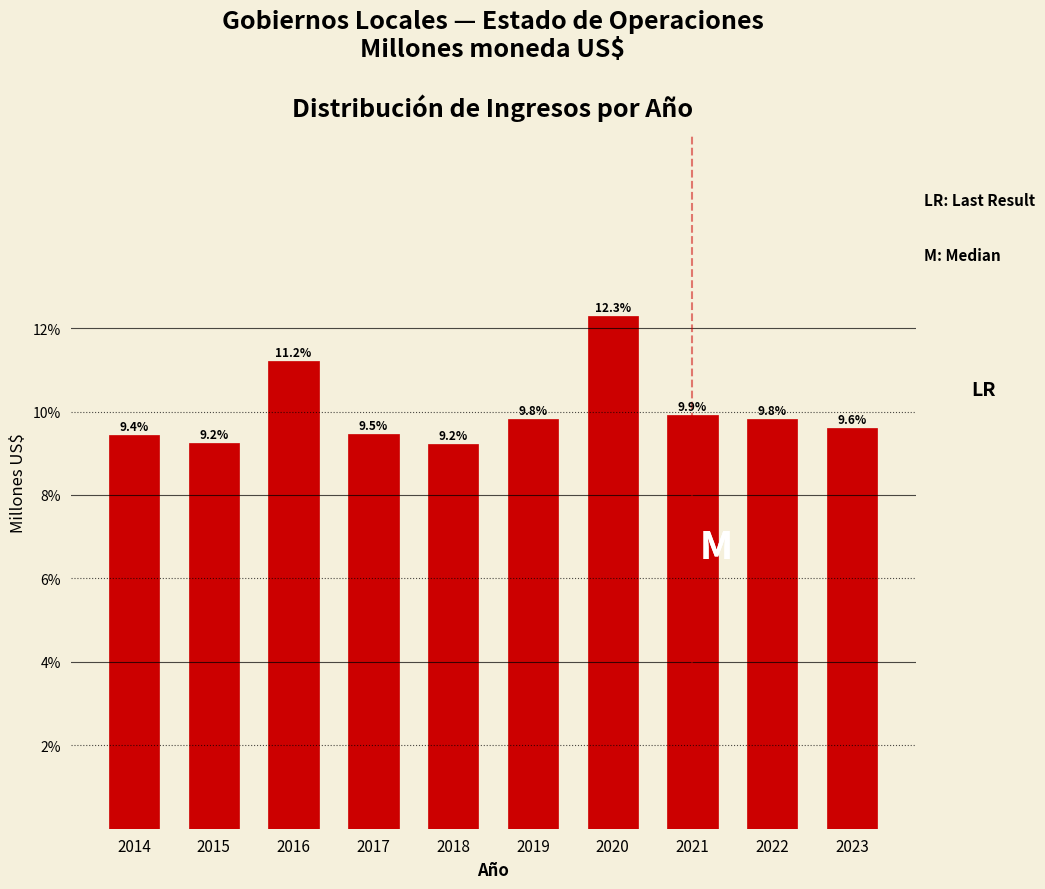

Reading left to right, transcribe all the data shown in this chart.

9.4	9.2	11.2	9.5	9.2	9.8	12.3	9.9	9.8	9.6